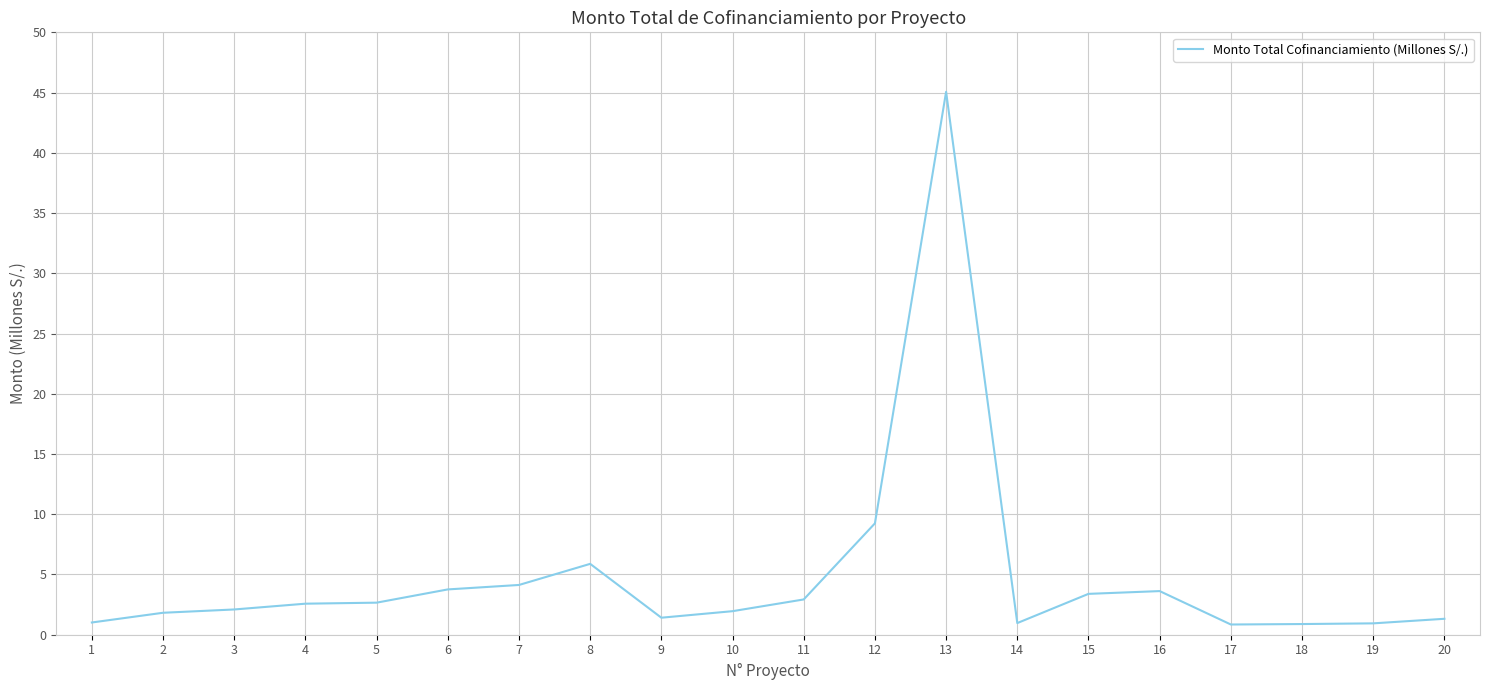

Is it true that the value at 15 is 1.0?

False